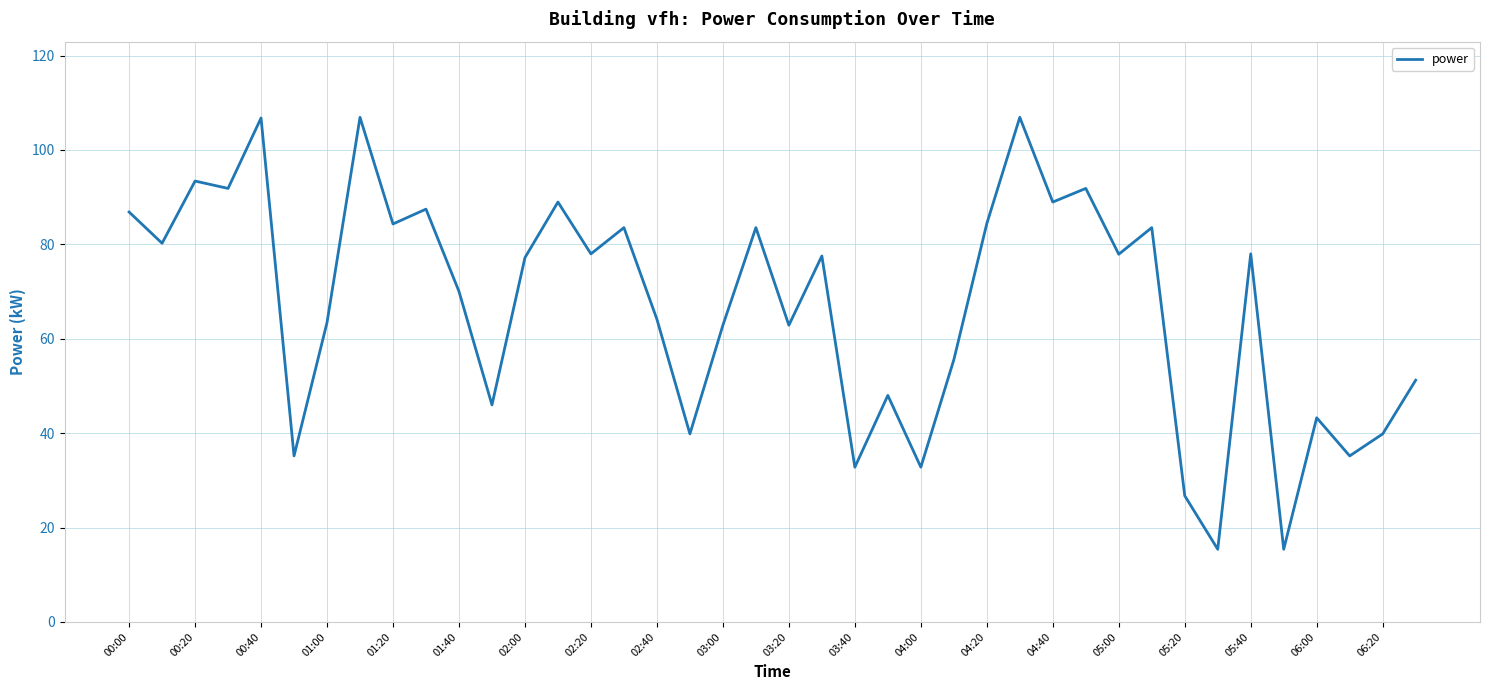

What is the minimum value shown in the chart?

15.4